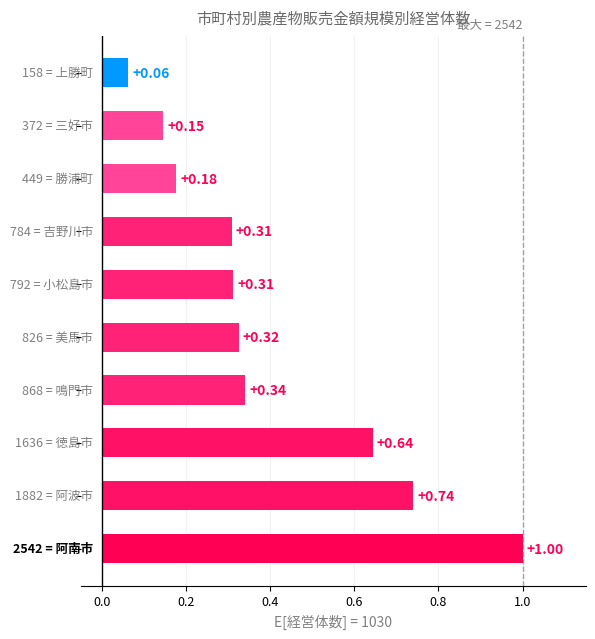

What is the average value?

0.4